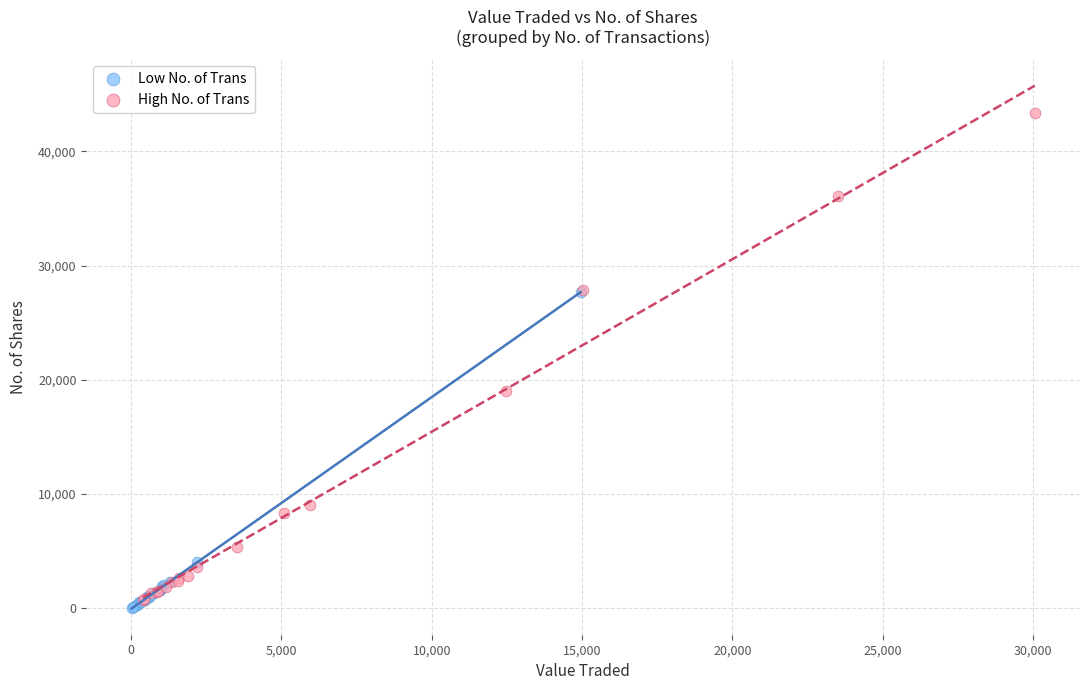

What are all the series names shown in the legend?

Low No. of Trans, High No. of Trans